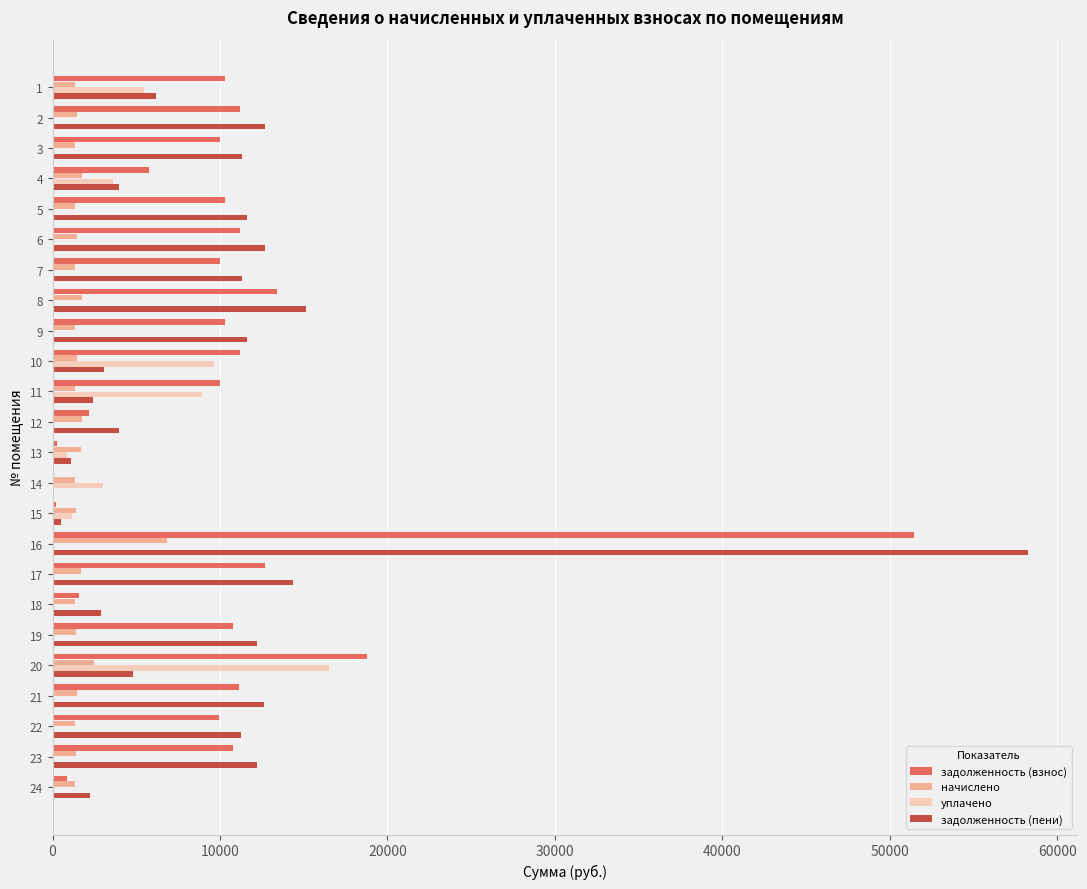

How many data points does each series have?

24